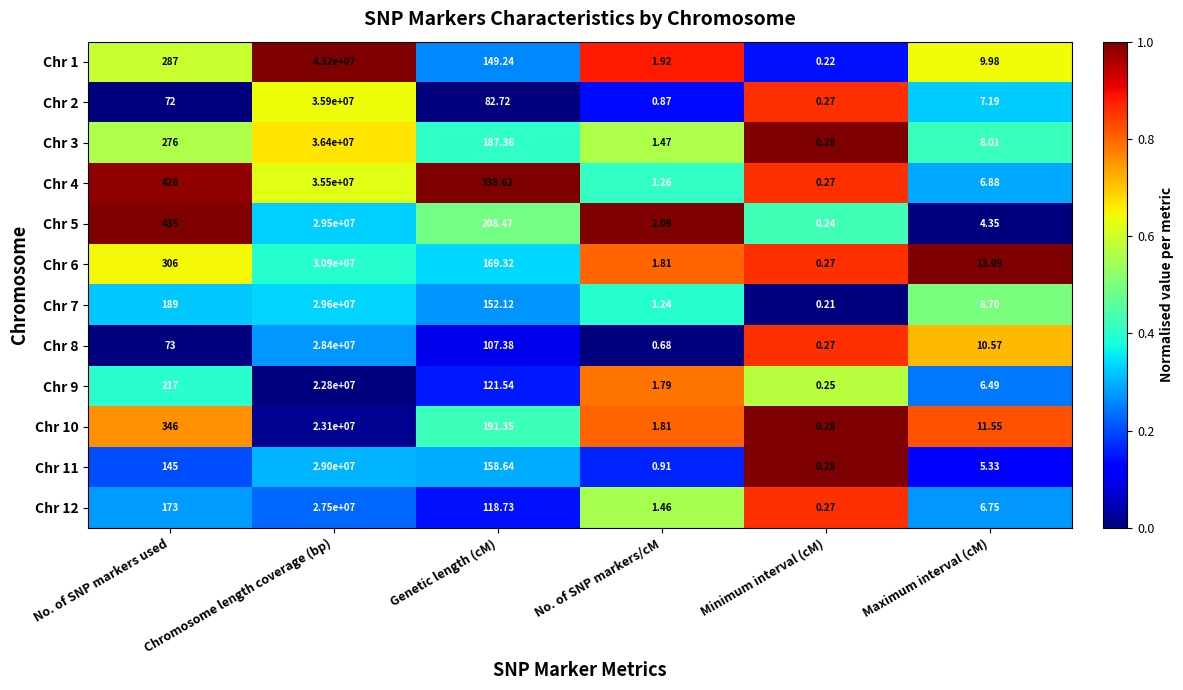

At which category is the sum across all series the highest?

Chromosome length coverage (bp)